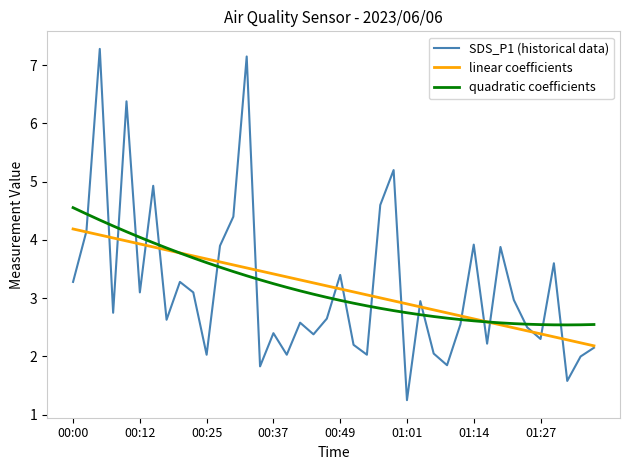

What is the maximum value shown in the chart?

7.3